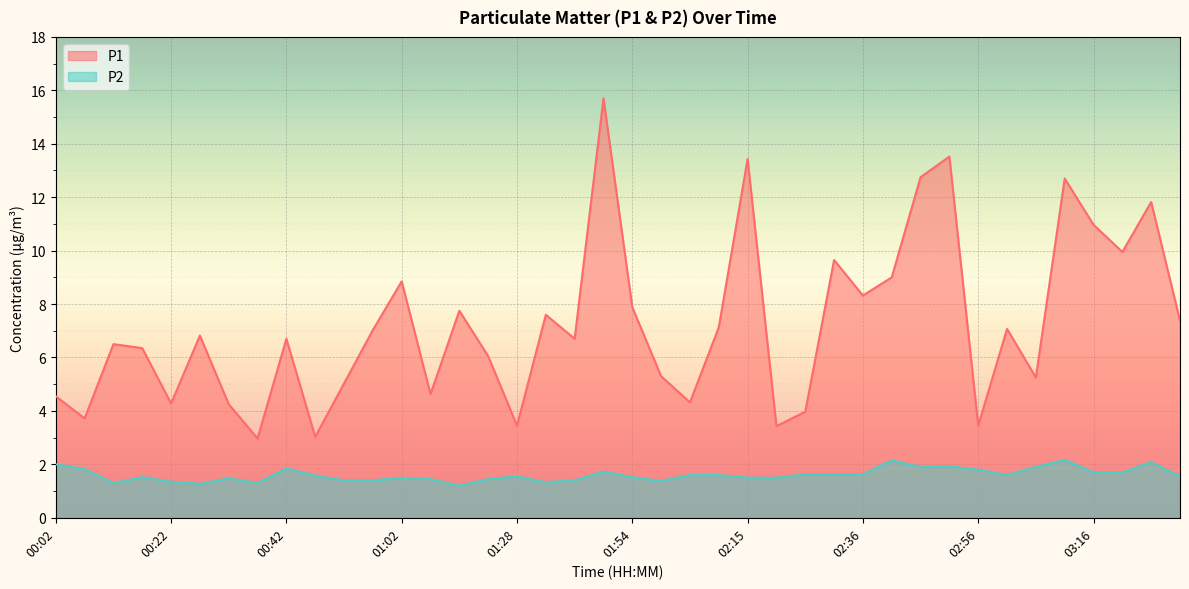

What position from the left is 03:31?

40